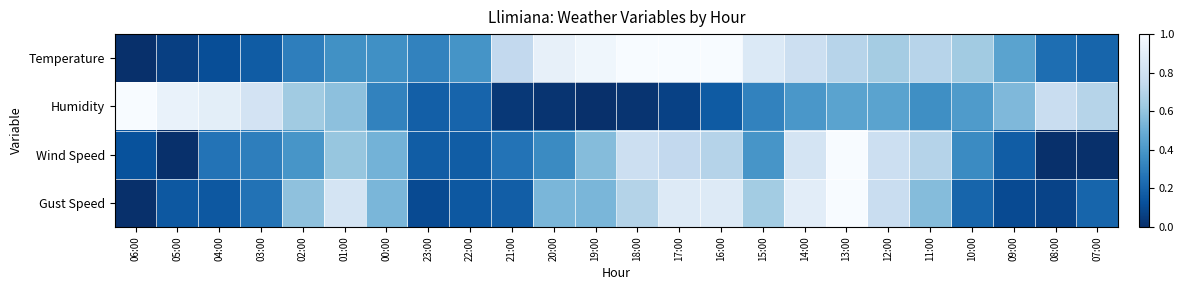

Reading left to right, transcribe all the data shown in this chart.

Temperature: 06:00=0.0	05:00=0.1	04:00=0.1	03:00=0.2	02:00=0.3	01:00=0.4	00:00=0.4	23:00=0.3	22:00=0.4	21:00=0.7	20:00=0.9	19:00=1.0	18:00=1.0	17:00=1.0	16:00=1.0	15:00=0.9	14:00=0.8	13:00=0.7	12:00=0.6	11:00=0.7	10:00=0.6	09:00=0.5	08:00=0.2	07:00=0.2
Humidity: 06:00=1.0	05:00=0.9	04:00=0.9	03:00=0.8	02:00=0.6	01:00=0.6	00:00=0.3	23:00=0.2	22:00=0.2	21:00=0.0	20:00=0.0	19:00=0.0	18:00=0.0	17:00=0.1	16:00=0.2	15:00=0.3	14:00=0.4	13:00=0.5	12:00=0.5	11:00=0.4	10:00=0.4	09:00=0.6	08:00=0.8	07:00=0.7
Wind Speed: 06:00=0.1	05:00=0.0	04:00=0.3	03:00=0.3	02:00=0.4	01:00=0.6	00:00=0.5	23:00=0.2	22:00=0.2	21:00=0.3	20:00=0.3	19:00=0.6	18:00=0.8	17:00=0.7	16:00=0.7	15:00=0.4	14:00=0.8	13:00=1.0	12:00=0.8	11:00=0.7	10:00=0.3	09:00=0.2	08:00=0.0	07:00=0.0
Gust Speed: 06:00=0.0	05:00=0.2	04:00=0.2	03:00=0.3	02:00=0.6	01:00=0.8	00:00=0.5	23:00=0.1	22:00=0.2	21:00=0.2	20:00=0.5	19:00=0.5	18:00=0.7	17:00=0.9	16:00=0.9	15:00=0.6	14:00=0.9	13:00=1.0	12:00=0.8	11:00=0.6	10:00=0.2	09:00=0.1	08:00=0.1	07:00=0.2